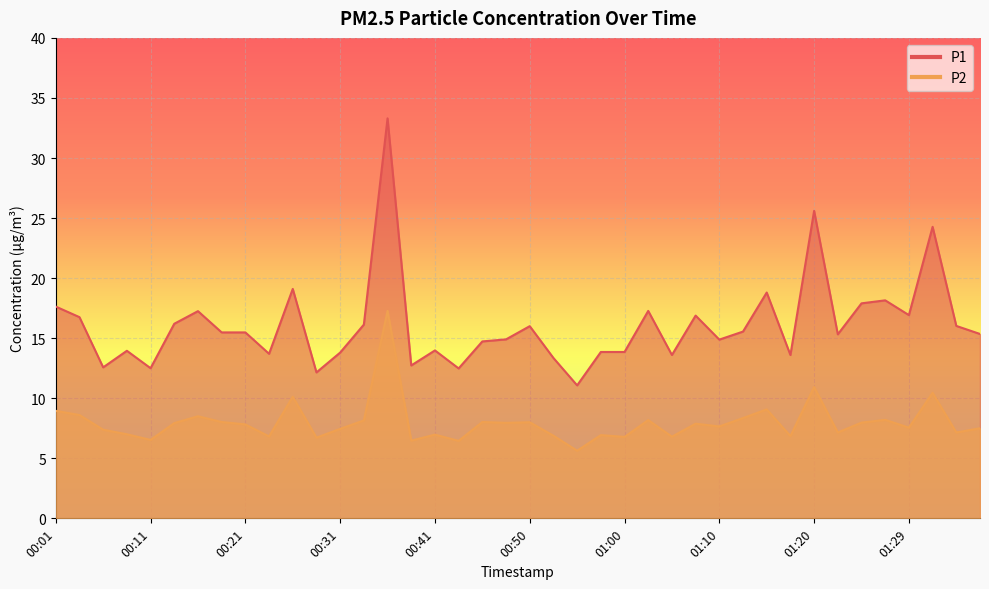

Is it true that P2 equals 6.5 at 00:11?

True